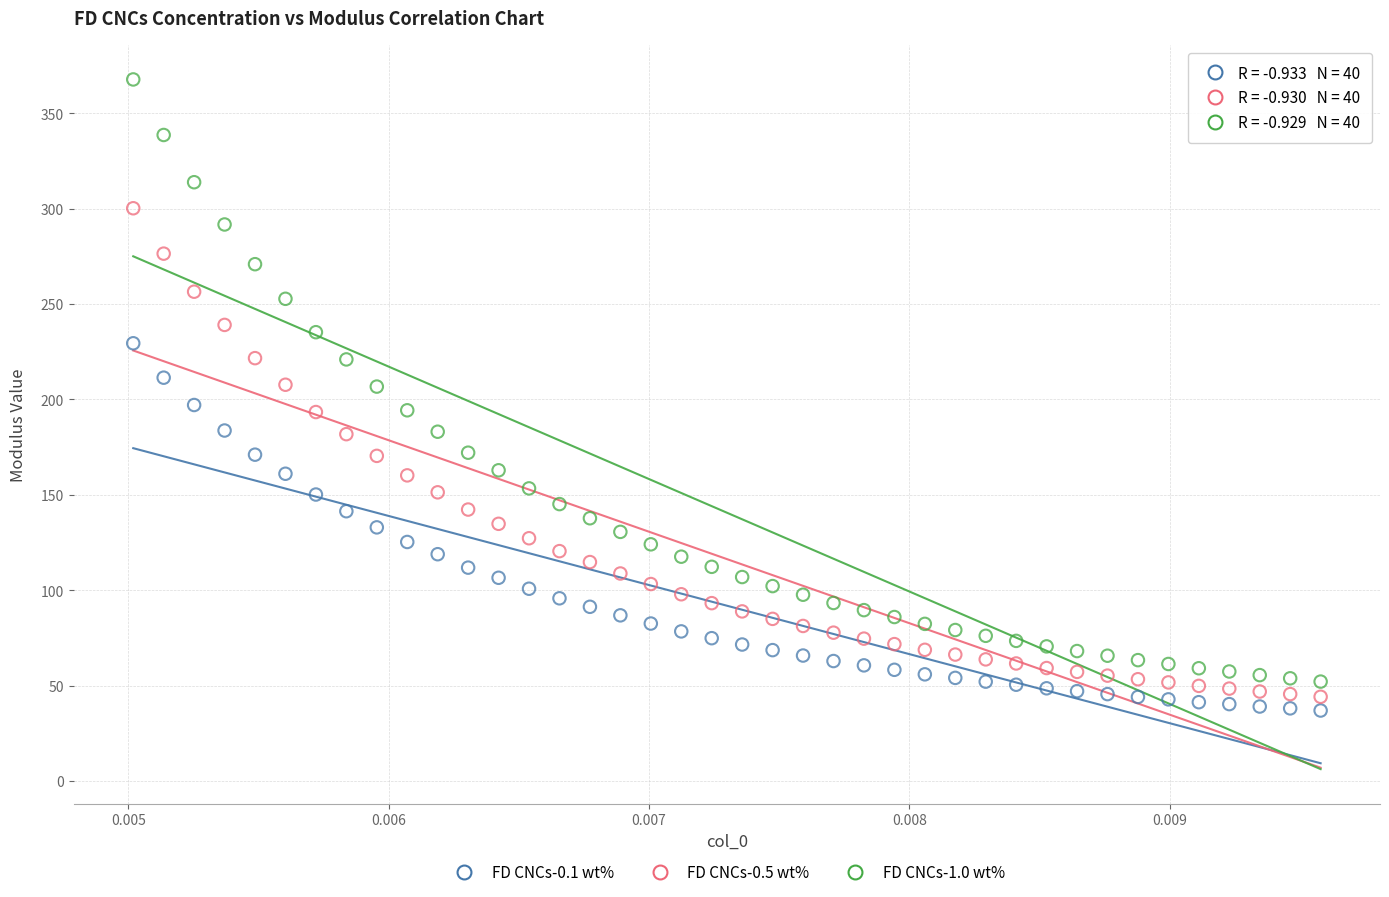

Which series reaches the minimum Y coordinate?

FD CNCs-0.1 wt%